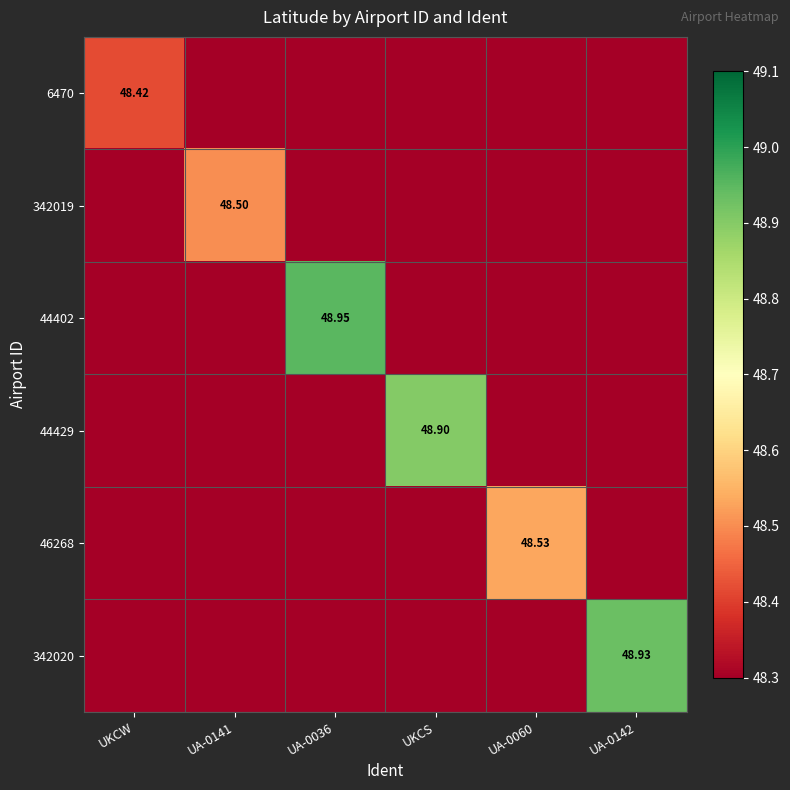

At which label does 44429 reach its peak?

UKCS